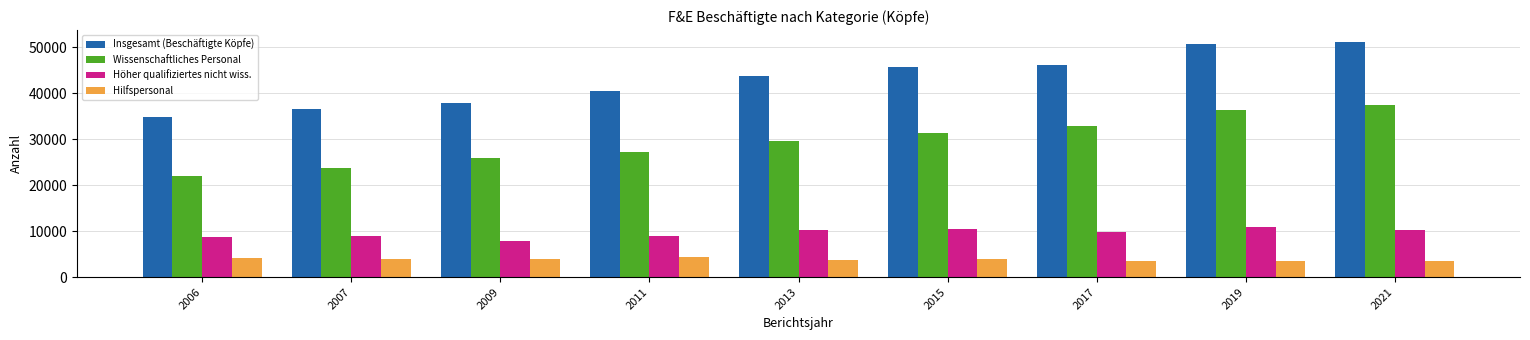

What is the value of the Insgesamt (Beschäftigte Köpfe) bar at the 8th from the left?

50637